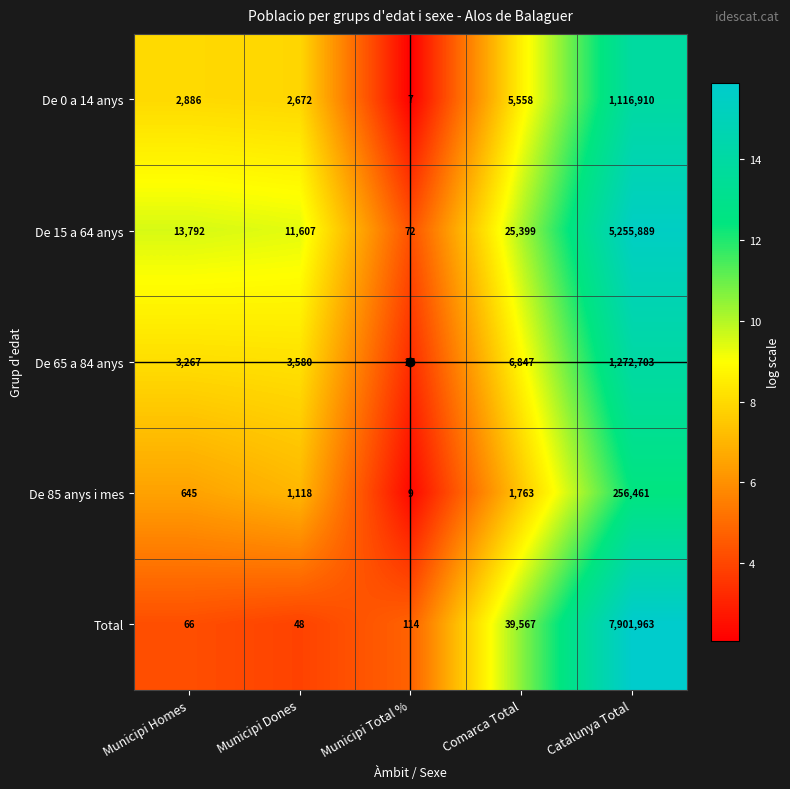

What is the difference between the second highest and second lowest values in the De 0 a 14 anys series?

2886